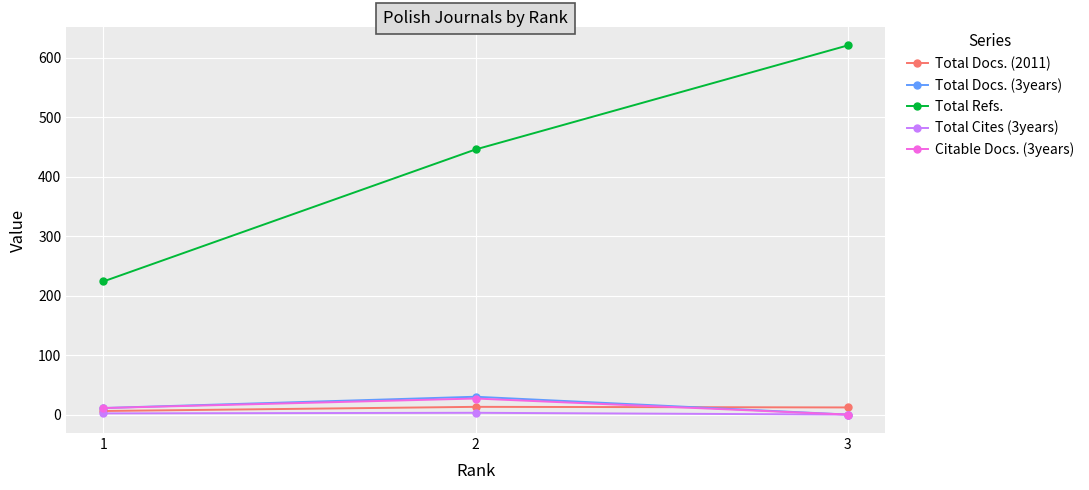

At which category does the chart reach its peak across all series?

3